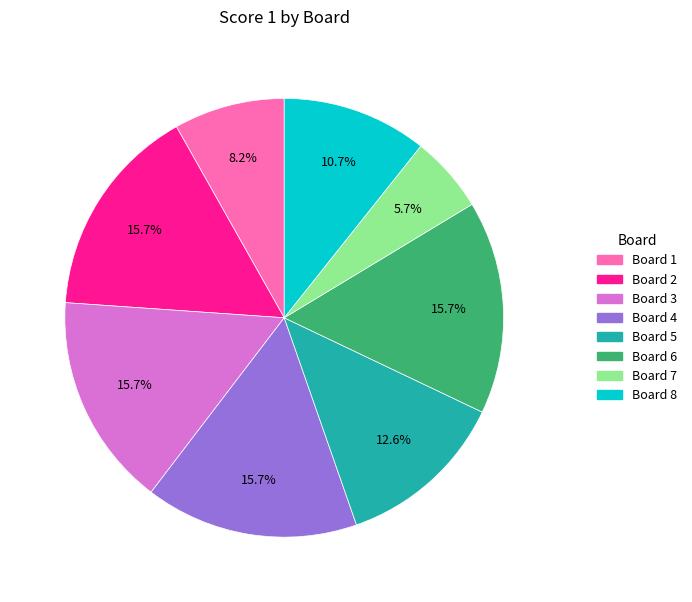

What is the smallest slice in the pie chart?

Board 7